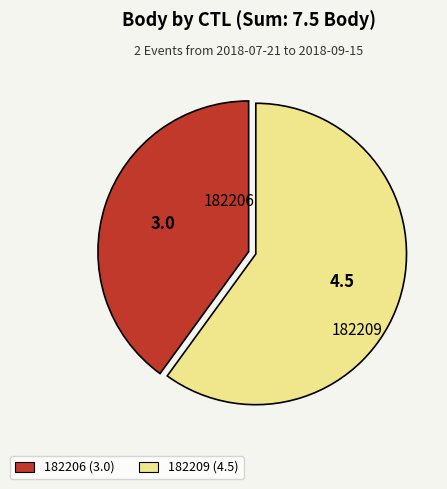

Rank the categories by value from highest to lowest.

182209, 182206